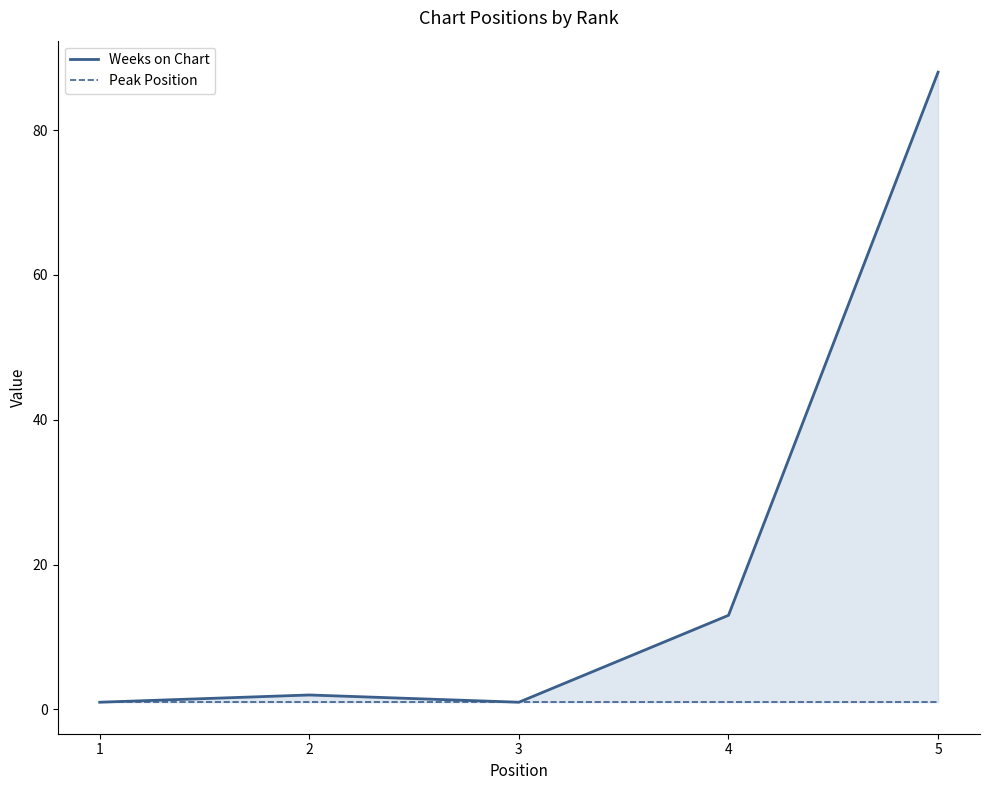

Rank the series at 2 from lowest to highest value.

Peak Position, Weeks on Chart